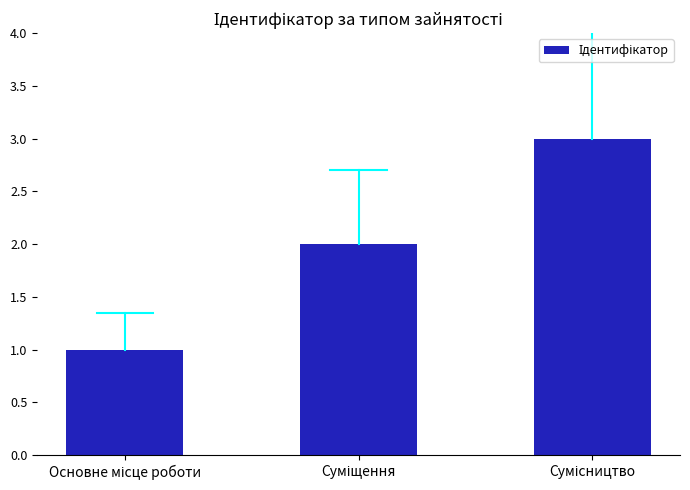

What is the maximum value shown in the chart?

3